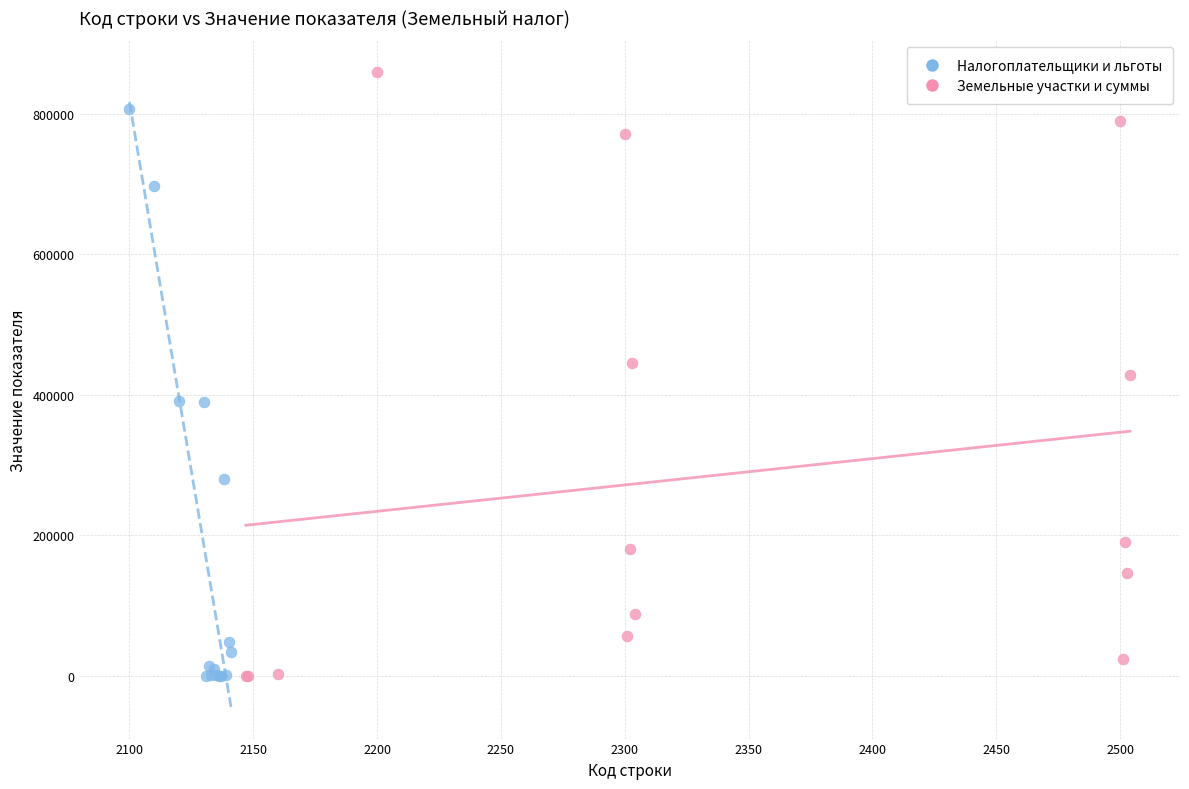

Which series has the widest spread of Y values?

Земельные участки и суммы